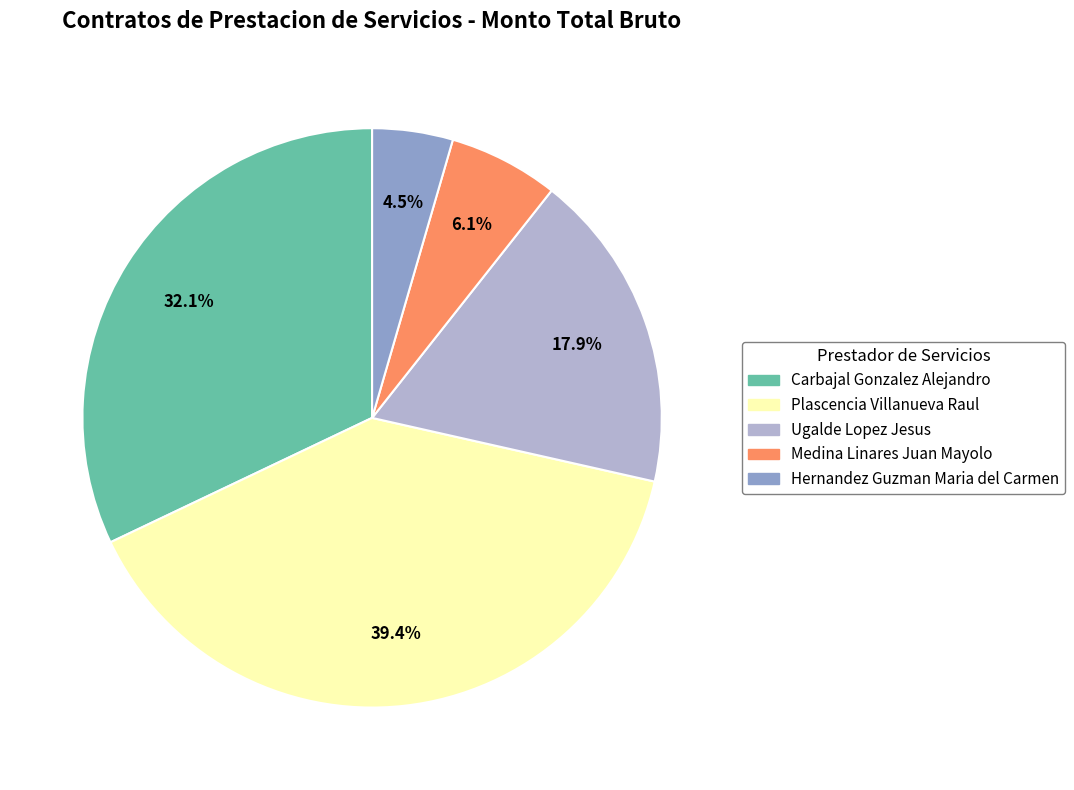

What portion of the pie excludes Hernandez Guzman Maria del Carmen?

95.5%